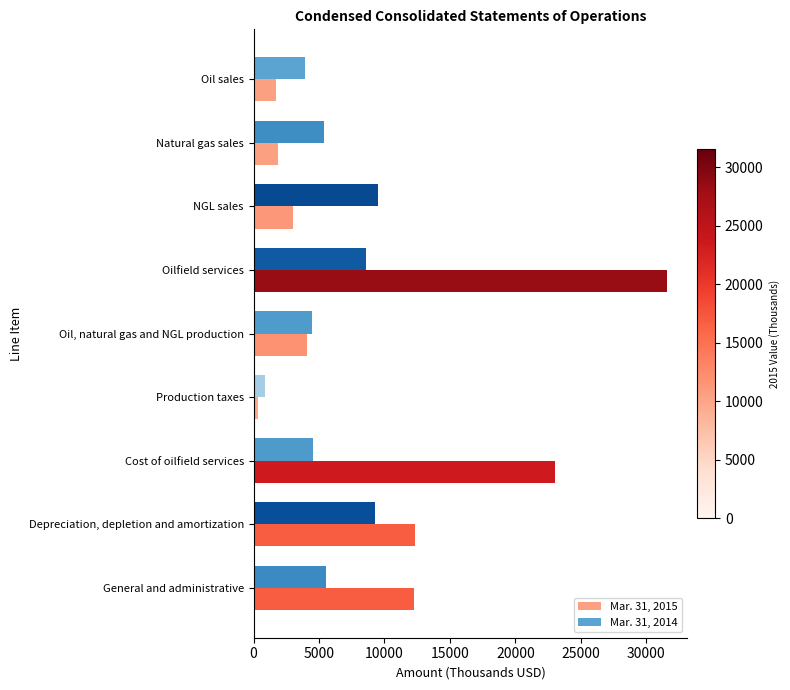

The value of Mar. 31, 2014 at NGL sales is 9537. True or false?

True